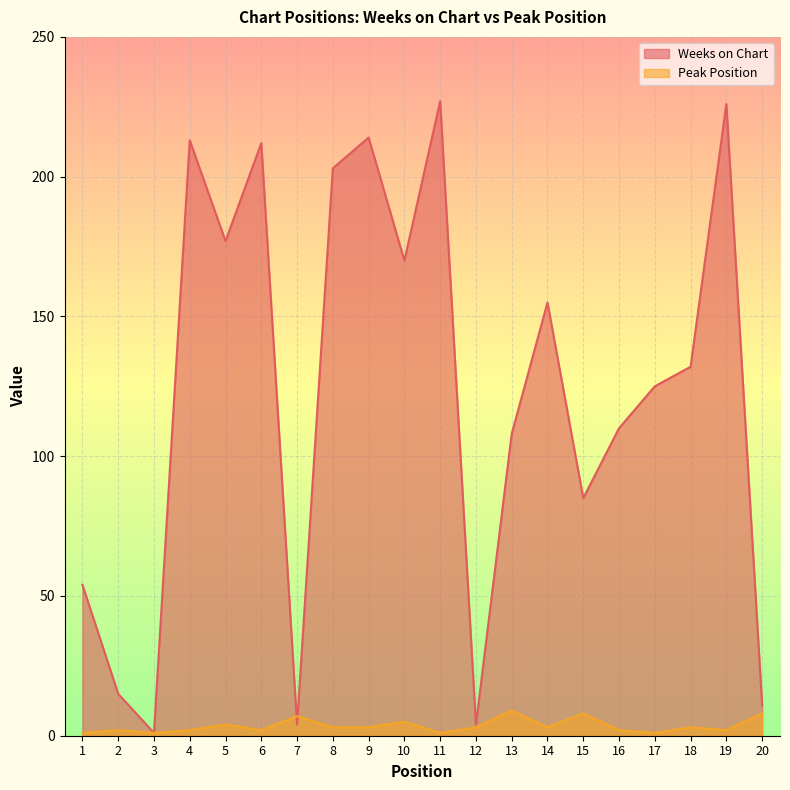

What is the difference between the highest and lowest values at 19?

224